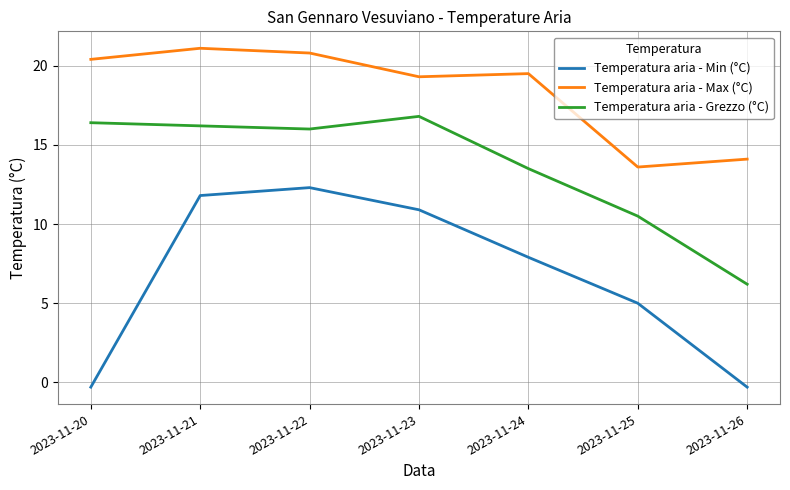

Where is the first local minimum for Temperatura aria - Grezzo (°C)?

2023-11-22